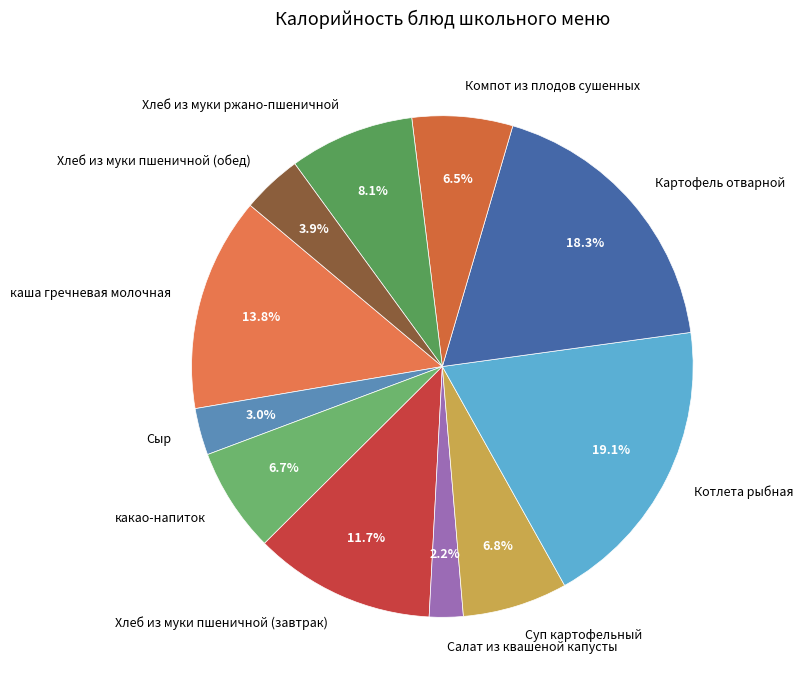

Does каша гречневая молочная represent more than half of the total?

No